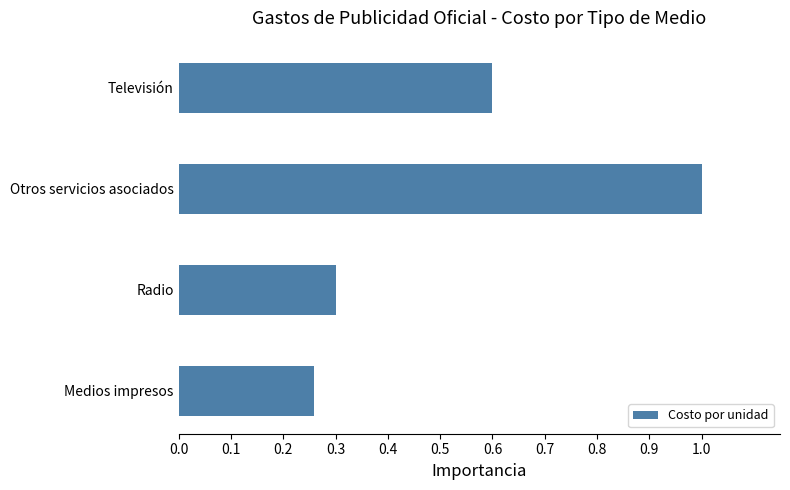

How many bars are there in total?

4